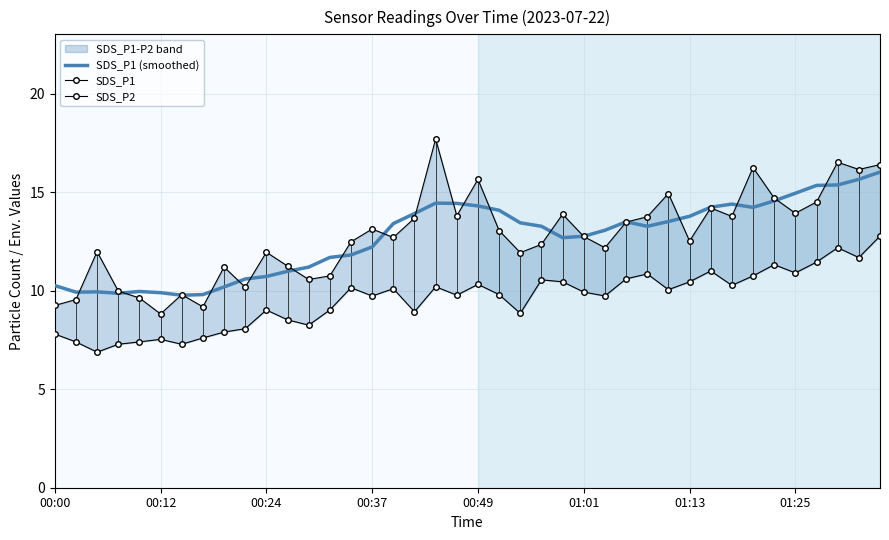

Is it true that SDS_P1 (smoothed) equals 24.7 at 00:49?

False